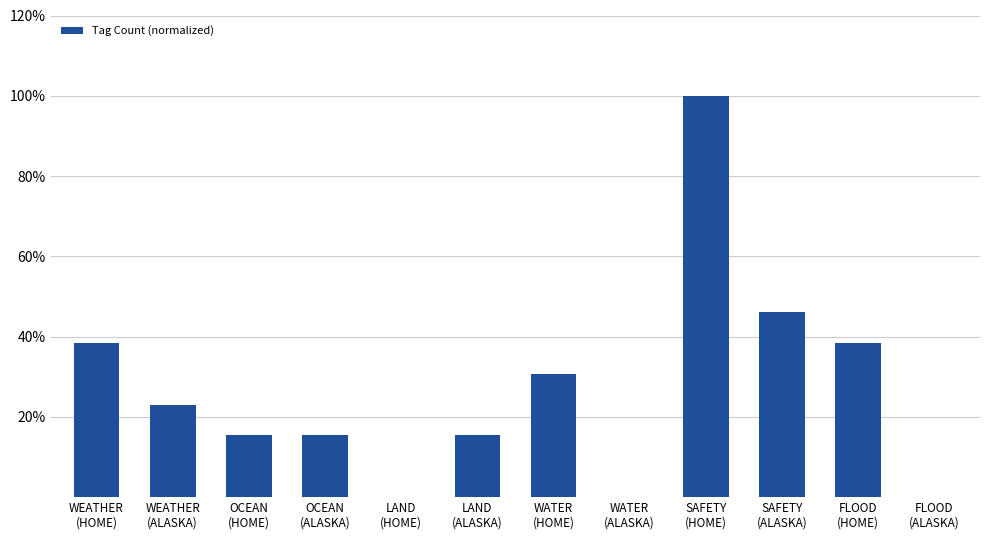

Are the bars horizontal?

No